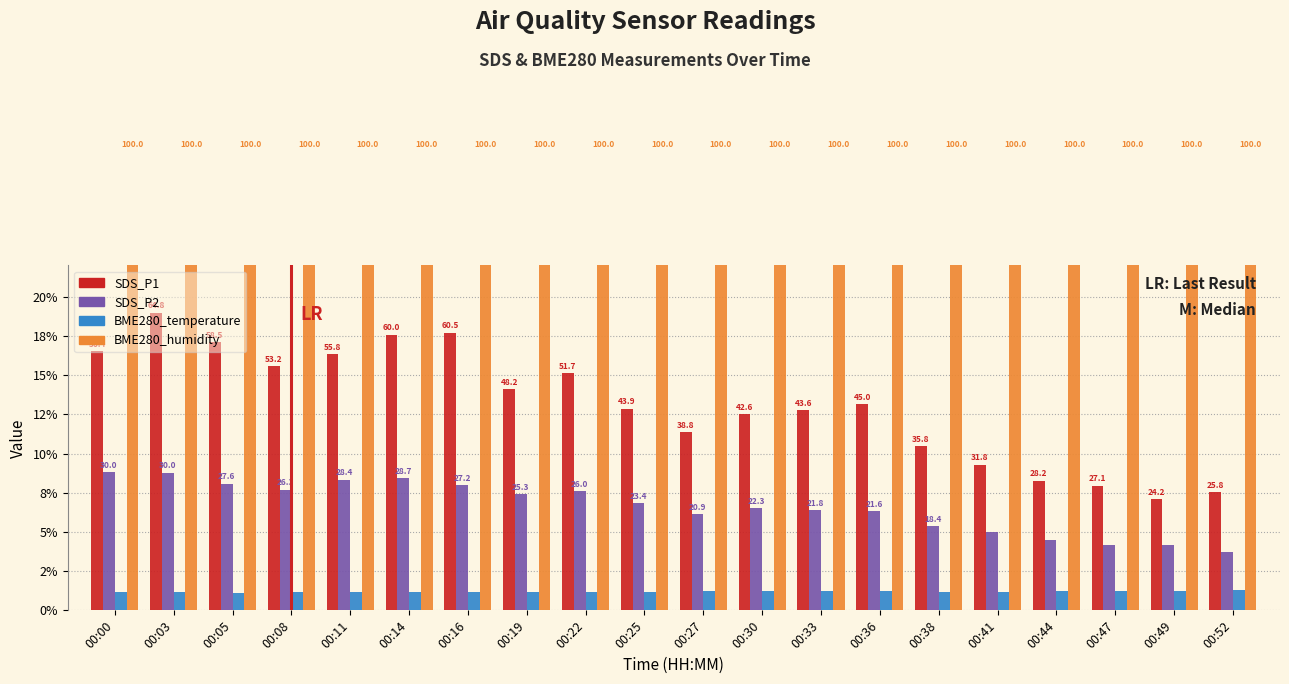

At which label does SDS_P1 reach its peak?

00:03